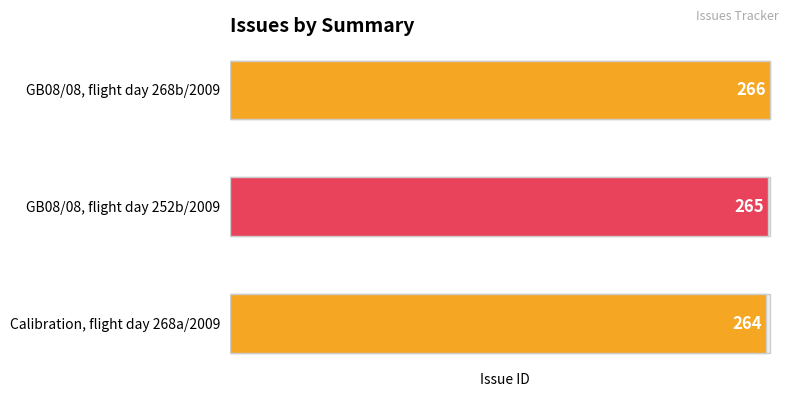

The value at GB08/08, flight day 252b/2009 is 265. True or false?

True